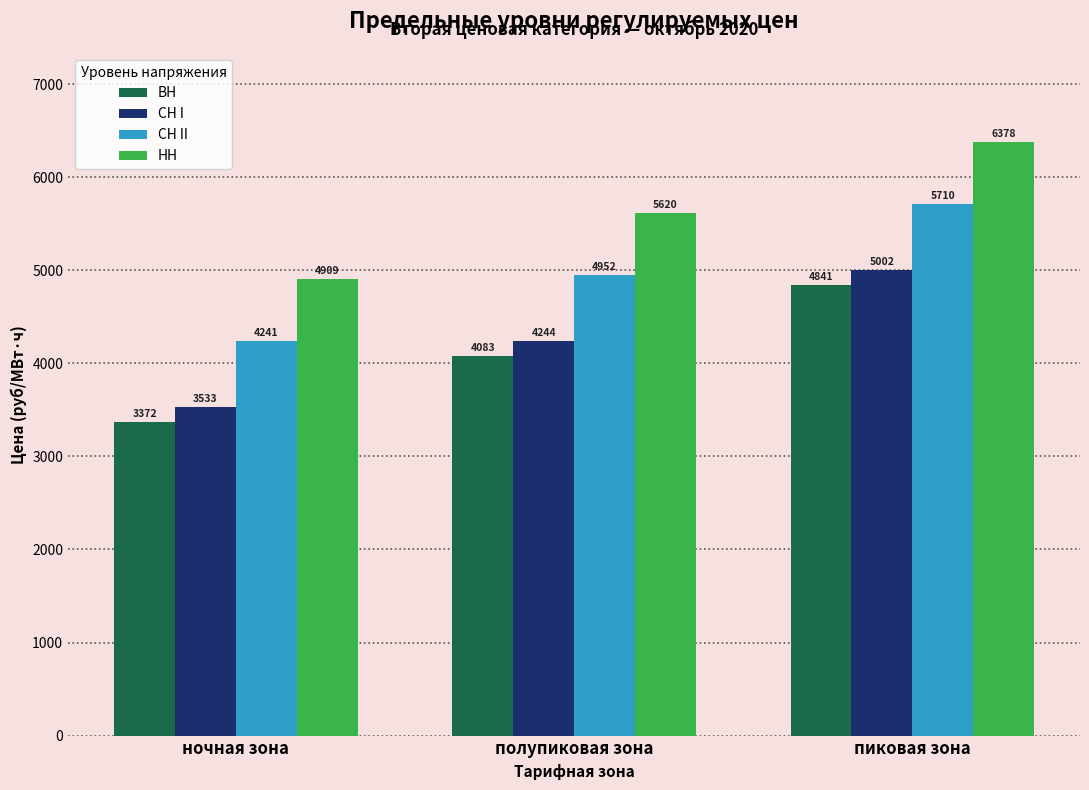

Where is ВН nearest to the value 4106?

полупиковая зона